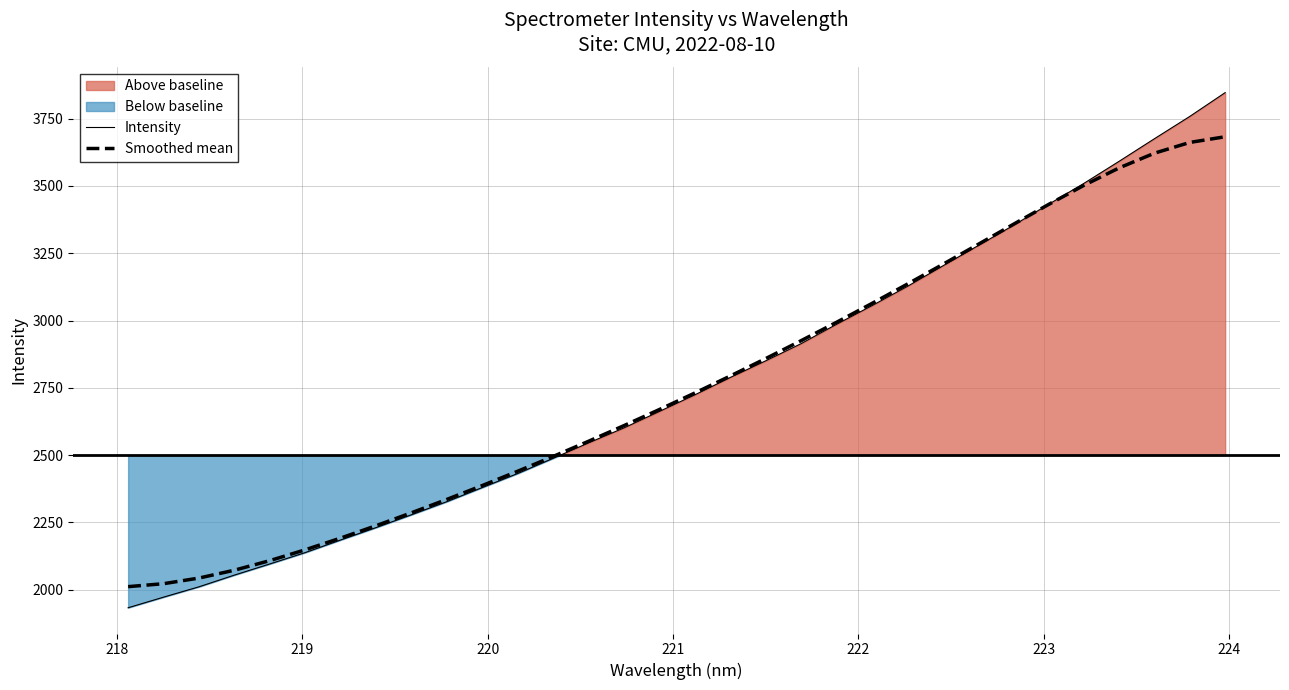

What is the maximum value for Smoothed mean?

3682.8